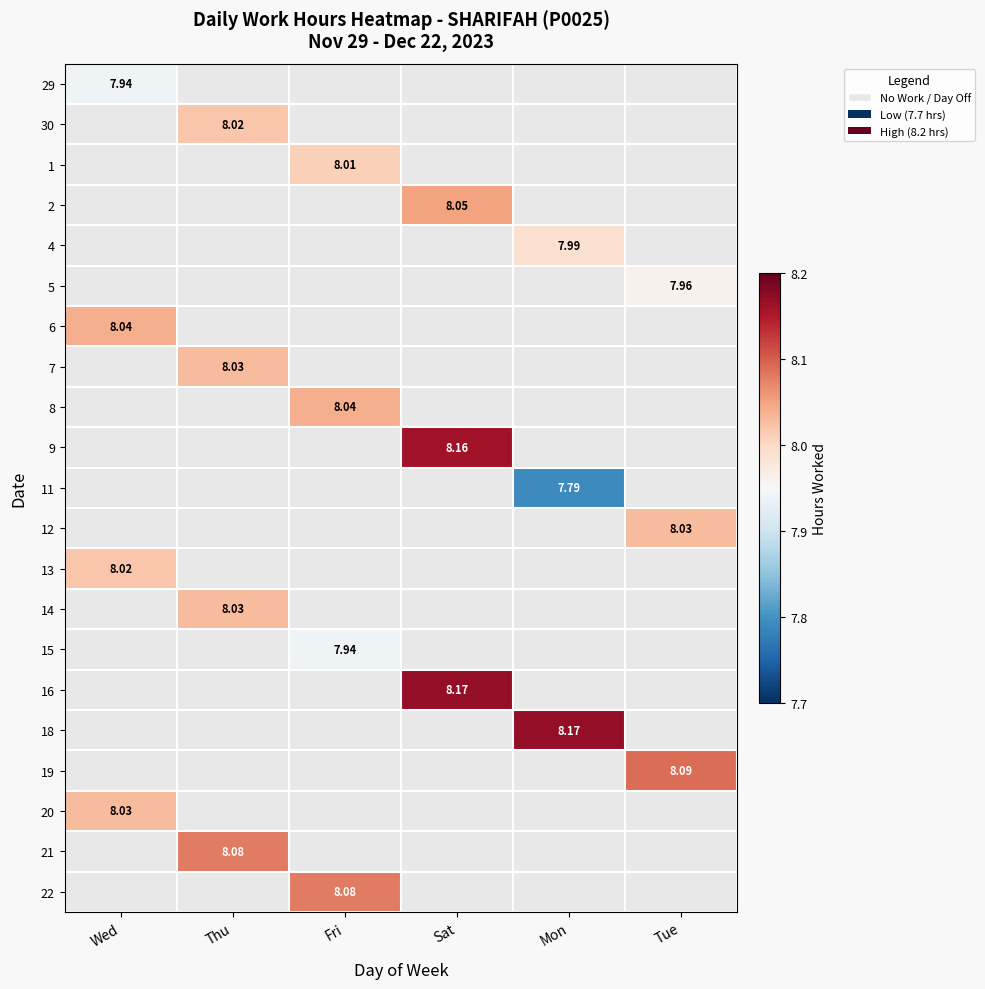

Read the 5 value at Tue.

8.0